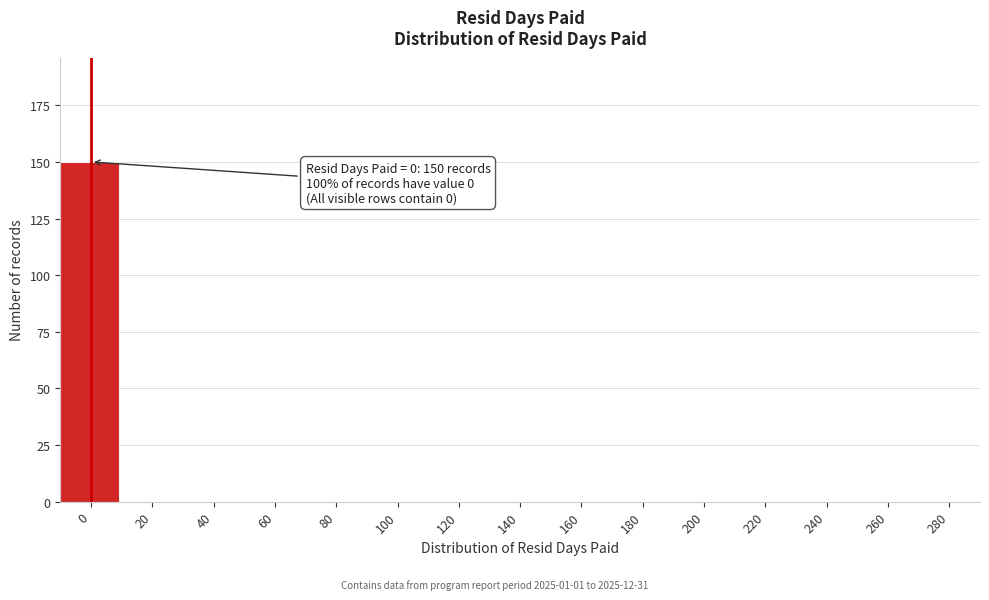

Reading left to right, what are all the values shown in this chart?

0=150	20=0	40=0	60=0	80=0	100=0	120=0	140=0	160=0	180=0	200=0	220=0	240=0	260=0	280=0